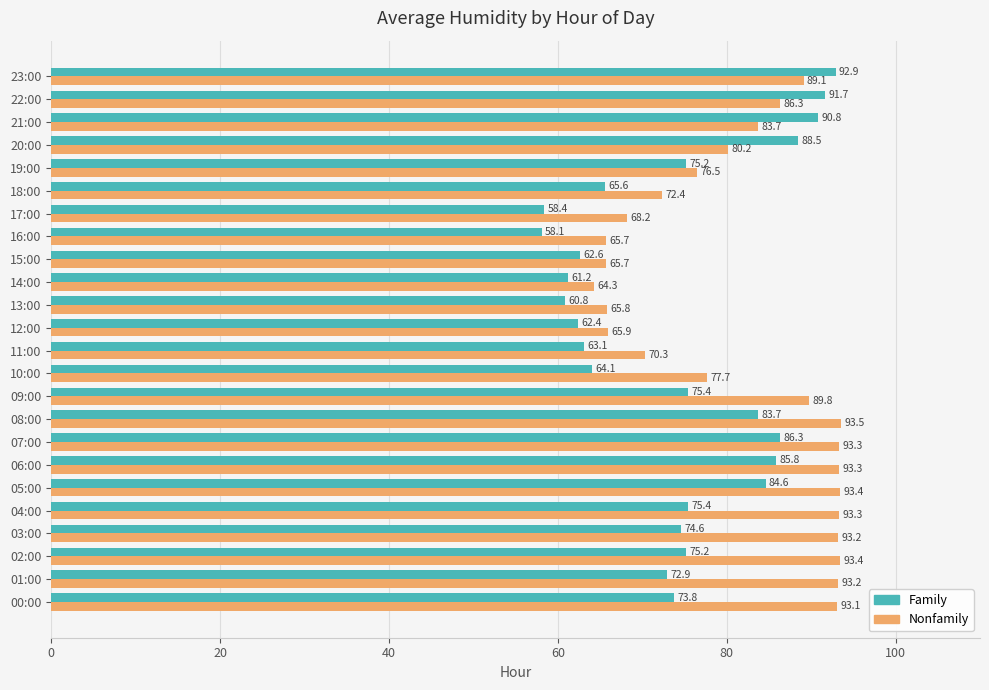

Which series has the widest spread of values?

Family